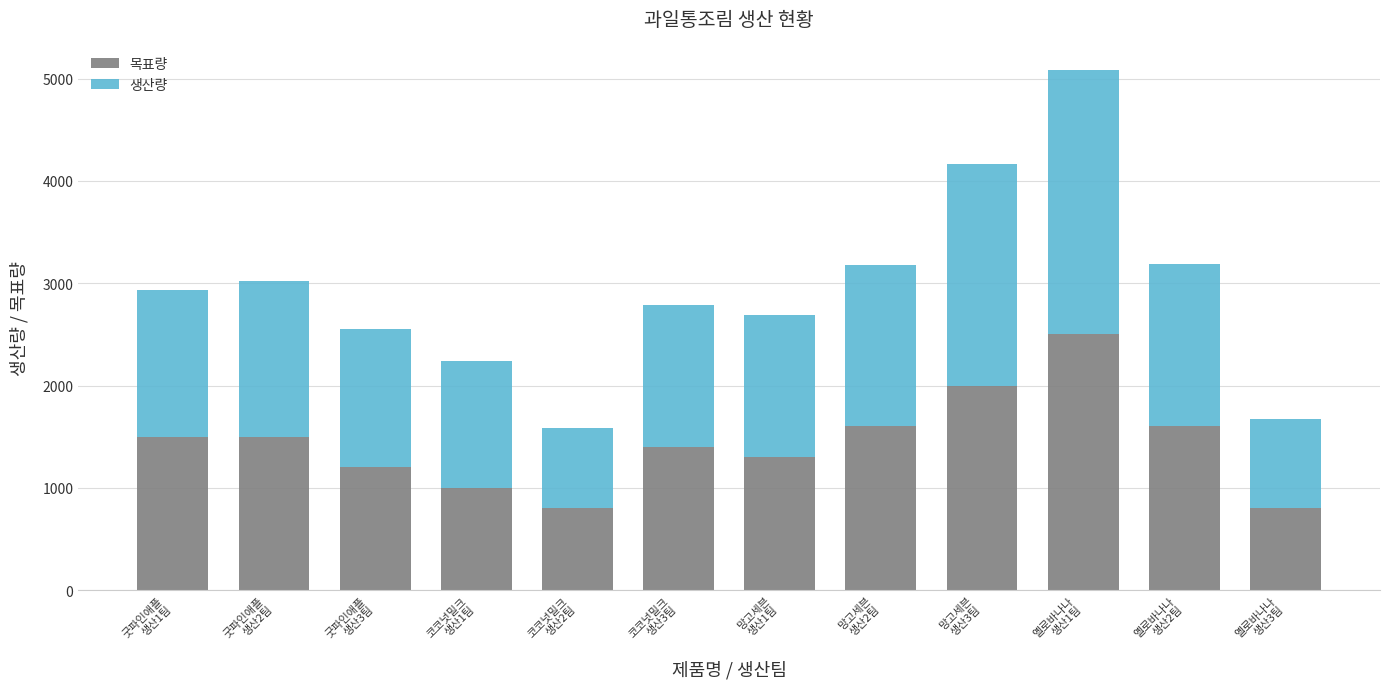

What is the sum of all 목표량 values?

17200